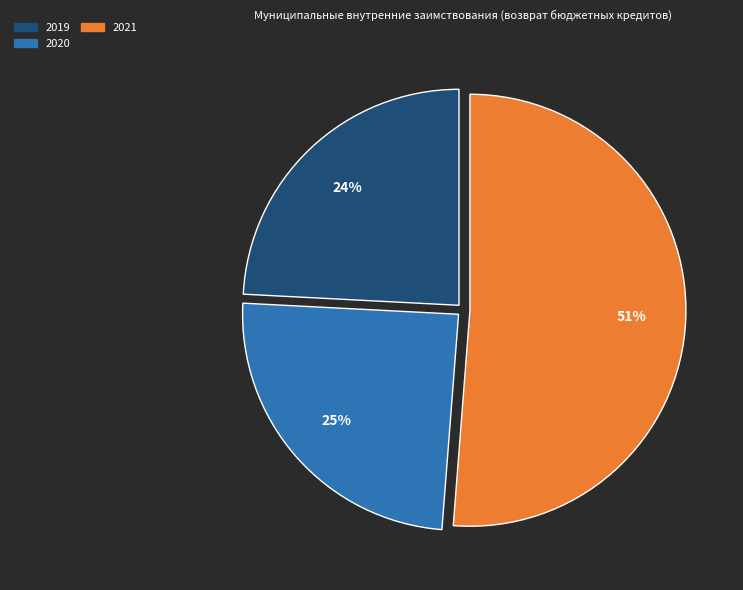

Which has a higher value, 2019 or 2021?

2021